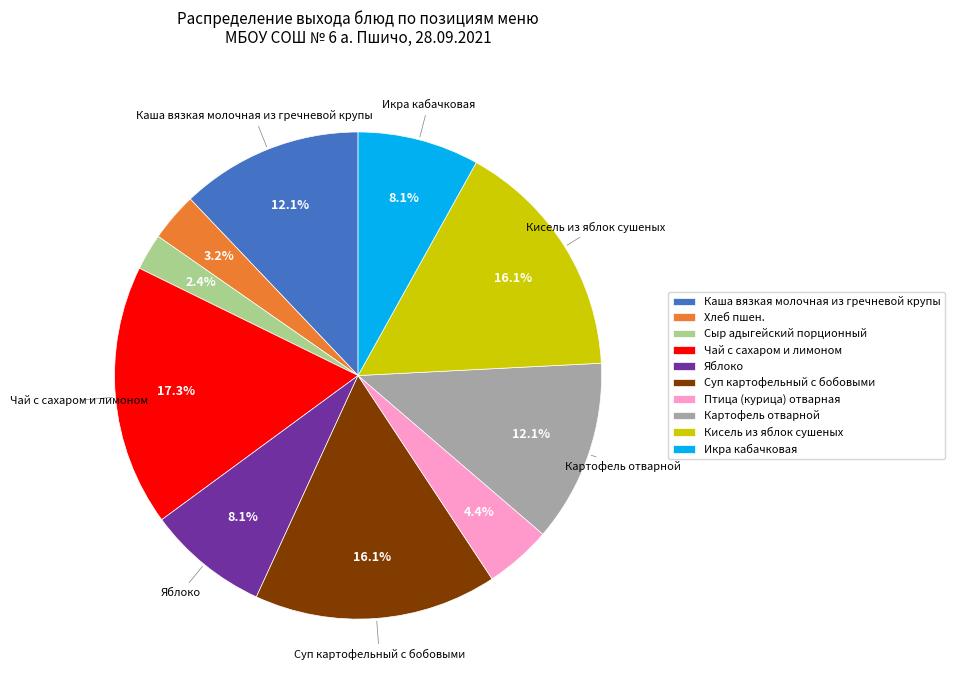

The Кисель из яблок сушеных slice represents 16% of the pie. True or false?

True